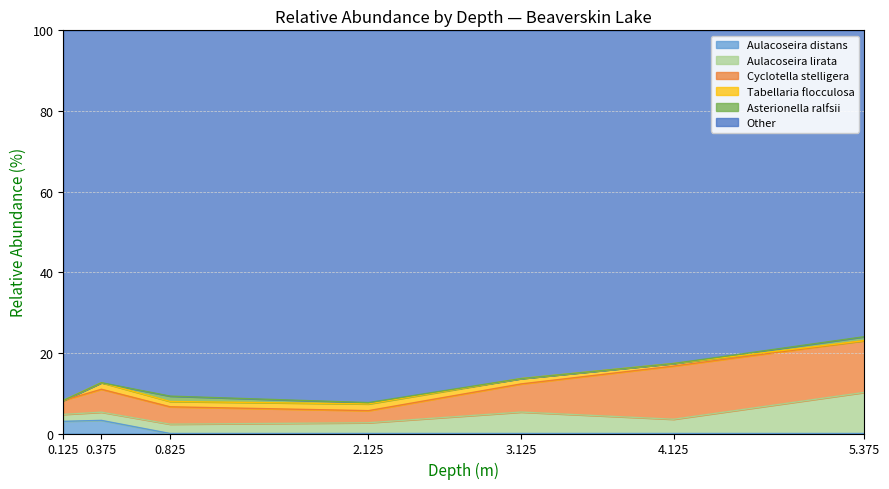

What is the maximum value for Aulacoseira distans?

3.3